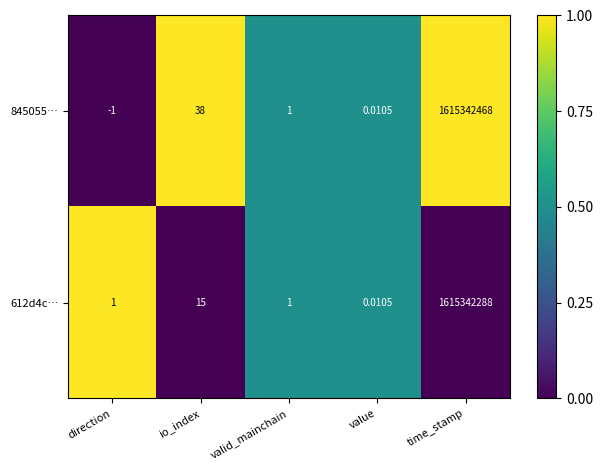

Which series has the widest spread of values?

845055…